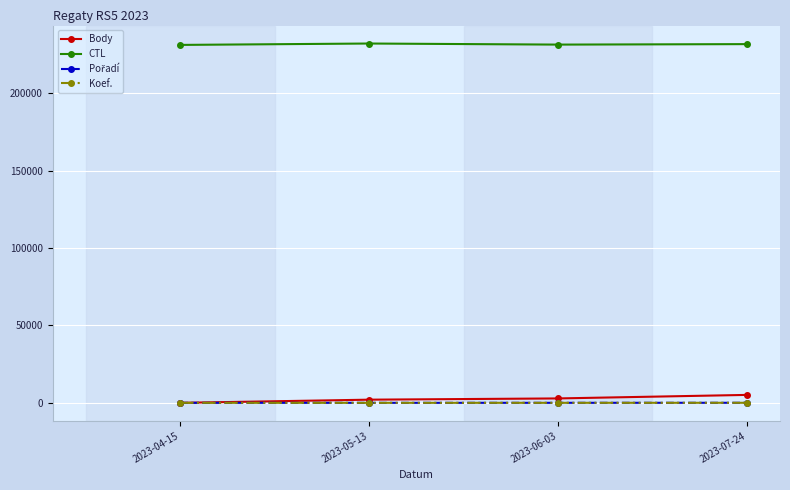

The Koef. series shows 7 at 2023-04-15. True or false?

True